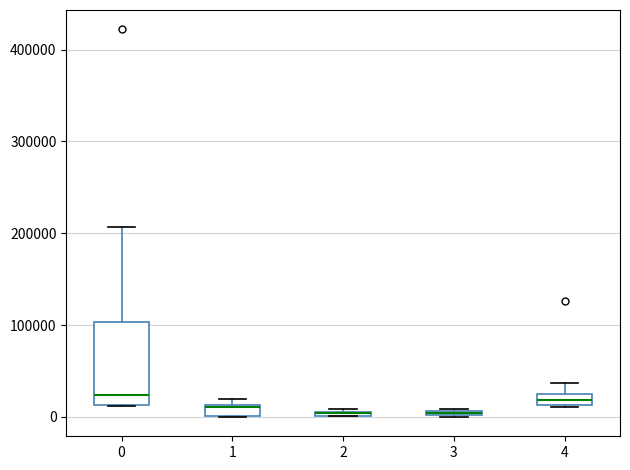

Which box is the tallest, from its lower edge to its upper edge?

0